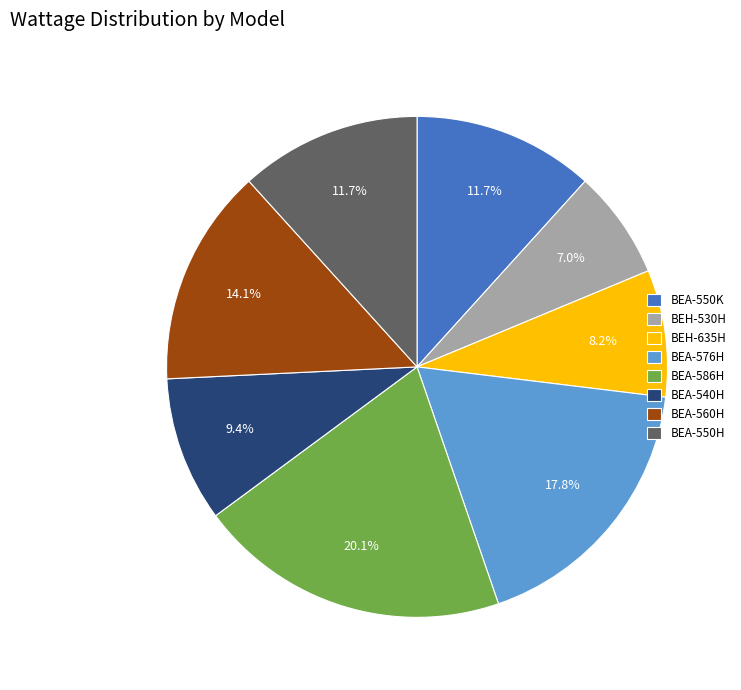

The BEA-550K slice represents 12% of the pie. True or false?

True